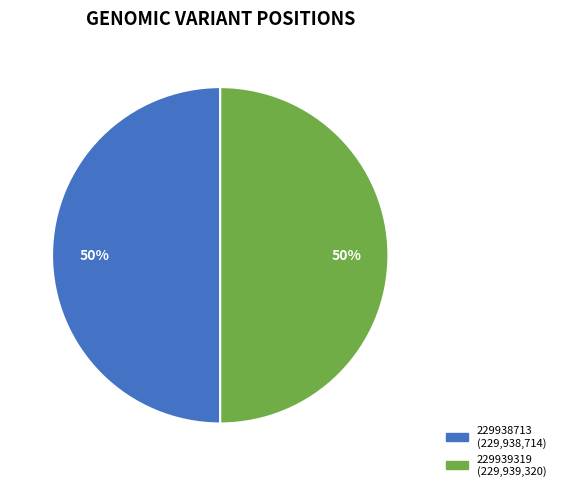

To the nearest percent, what is the combined percentage of 229938713 and 229939319?

100%